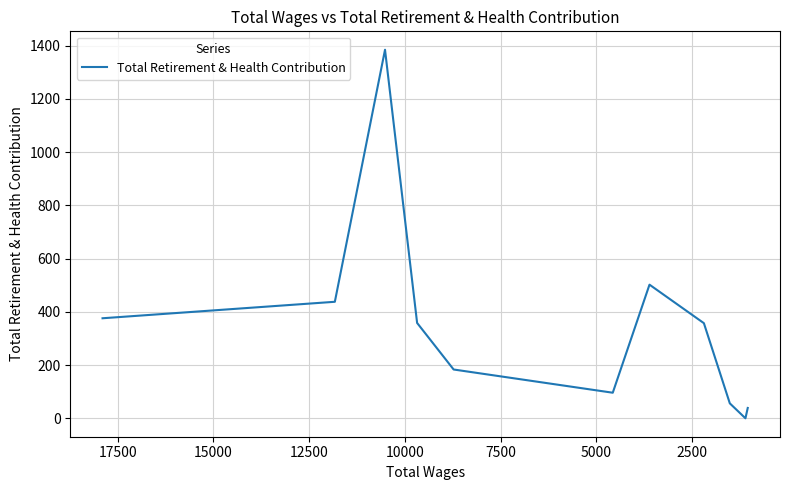

How many interior local peaks (higher than both neighbors) does the data have?

2